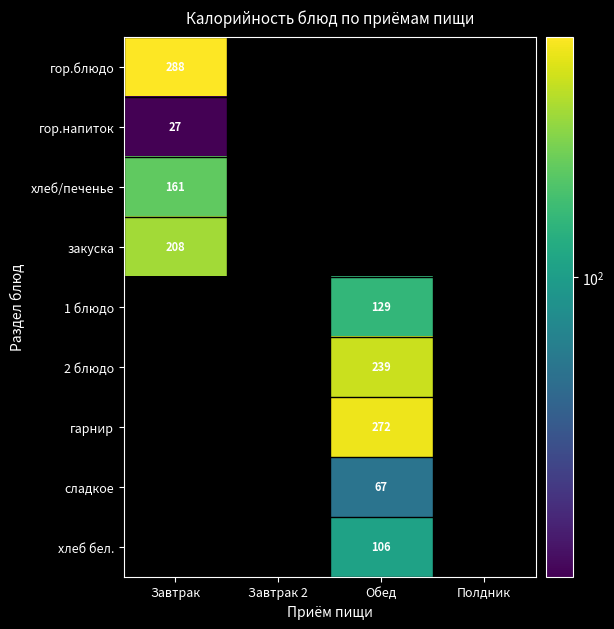

What is the sum of all сладкое values?

66.9